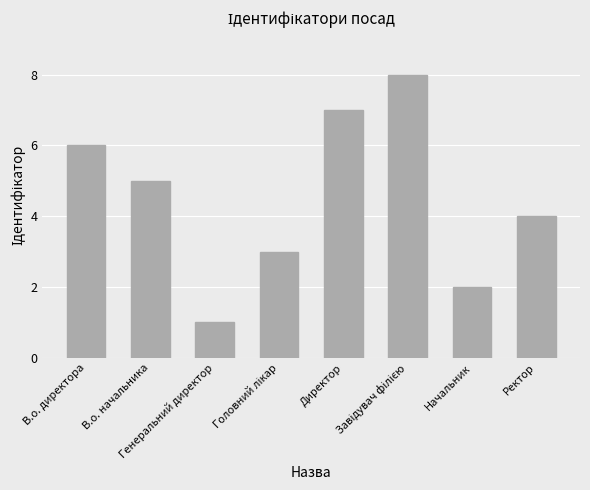

The value at Директор is 10. True or false?

False